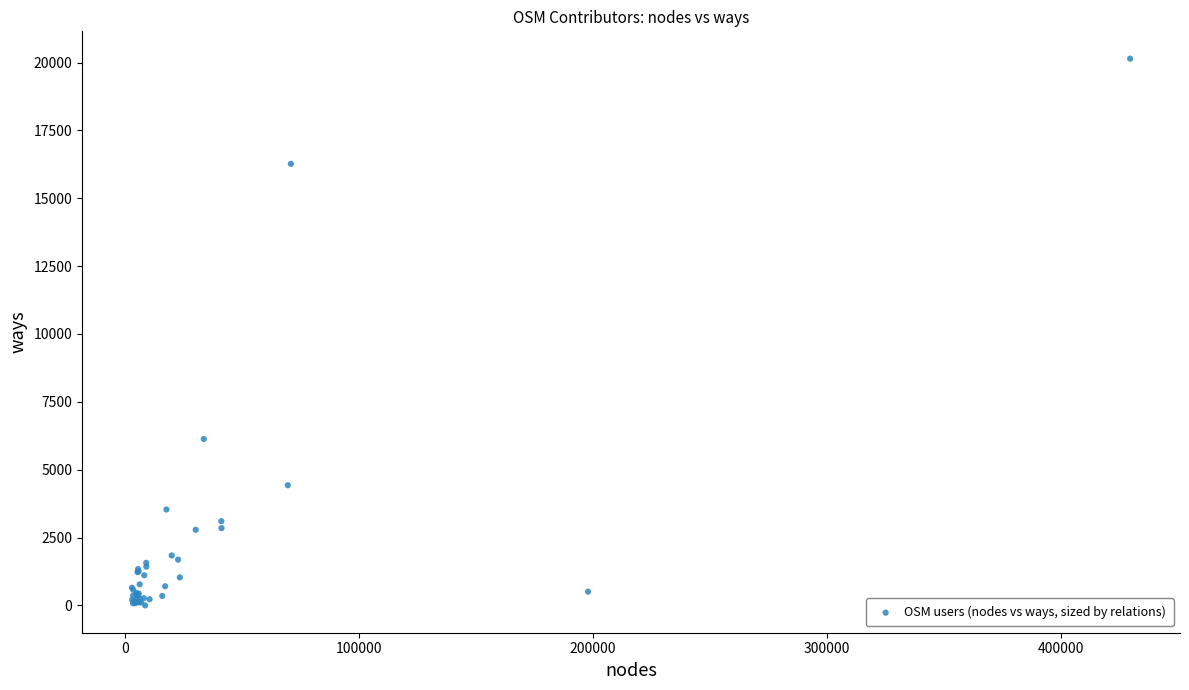

What Y value in the scatter plot is closest to 10072?

6129